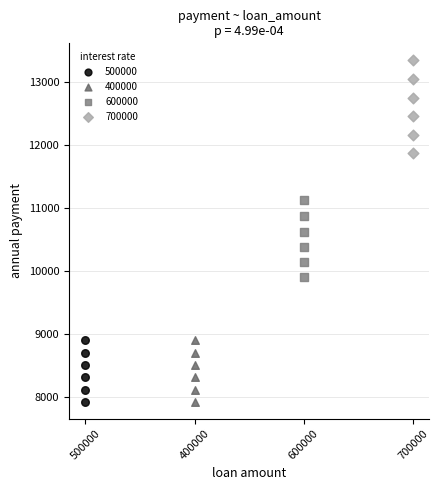

Which series has the widest spread of Y values?

700000